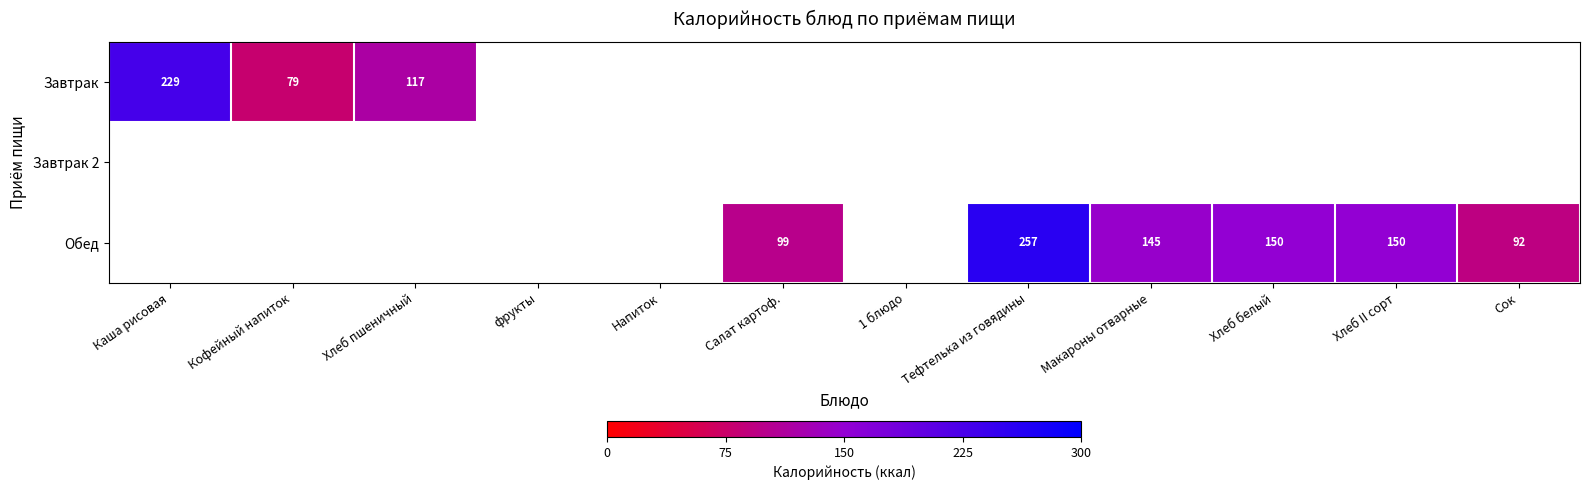

True or false: Обед has a value of 150.0 at Хлеб II сорт.

True